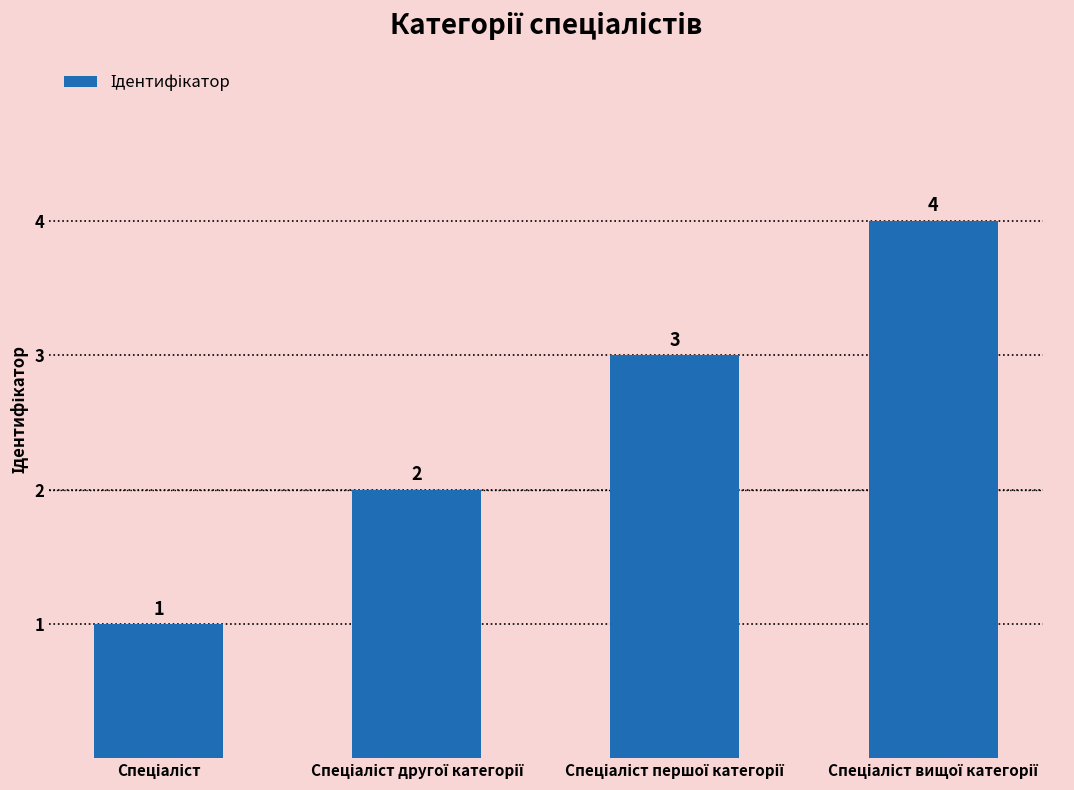

What is the greatest value displayed?

4